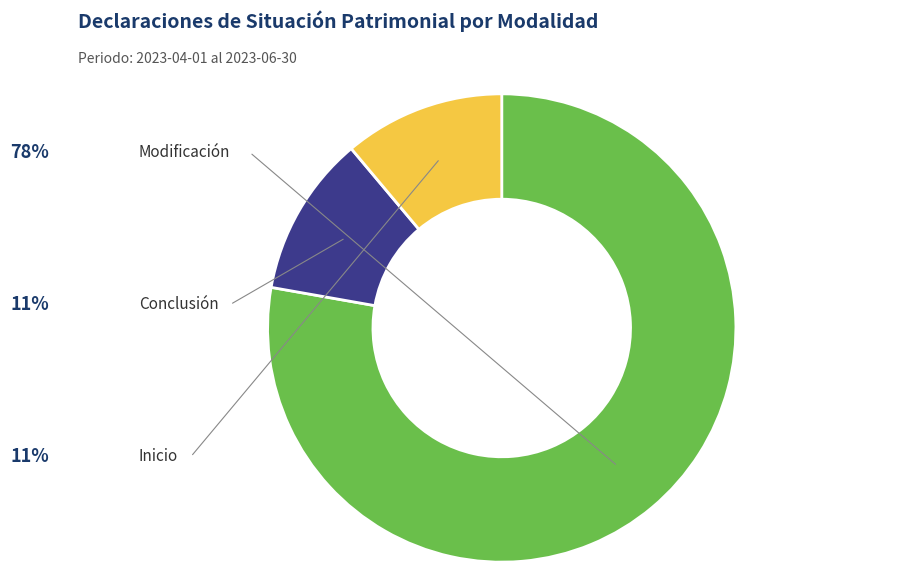

How many slices are in this pie chart?

3